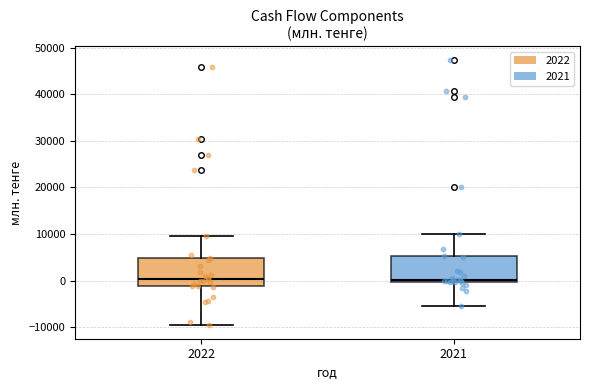

Reading left to right, read every box against the y-axis: the position of its median line, the range the box covers, and the ends of its whiskers. The values are not printed on the chart, so give them approximately, as read against the axis.

2022: median 0, box -1000 to 5000, whiskers -10000 to 10000
2021: median 0, box 0 to 5000, whiskers -5000 to 10000